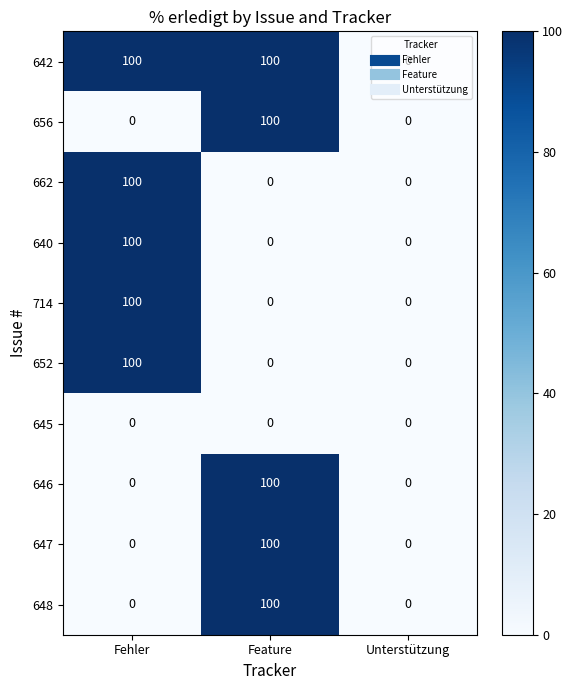

How many 647 values are between 0 and 100?

3